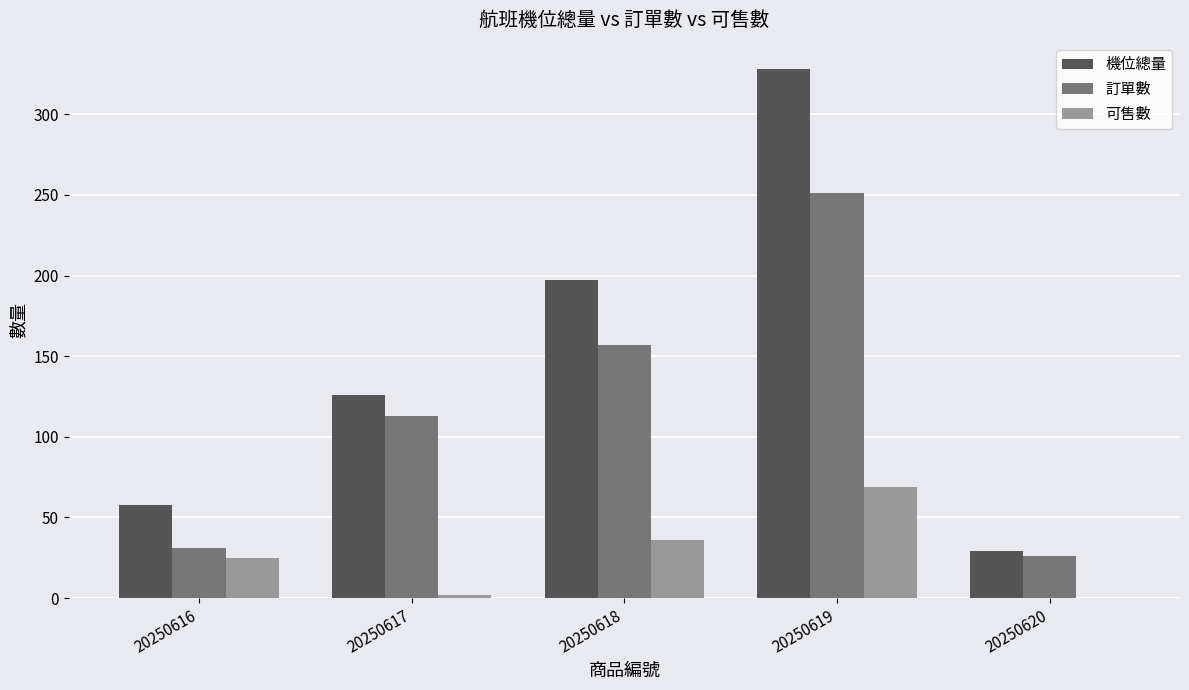

At which category does the chart reach its peak across all series?

20250619